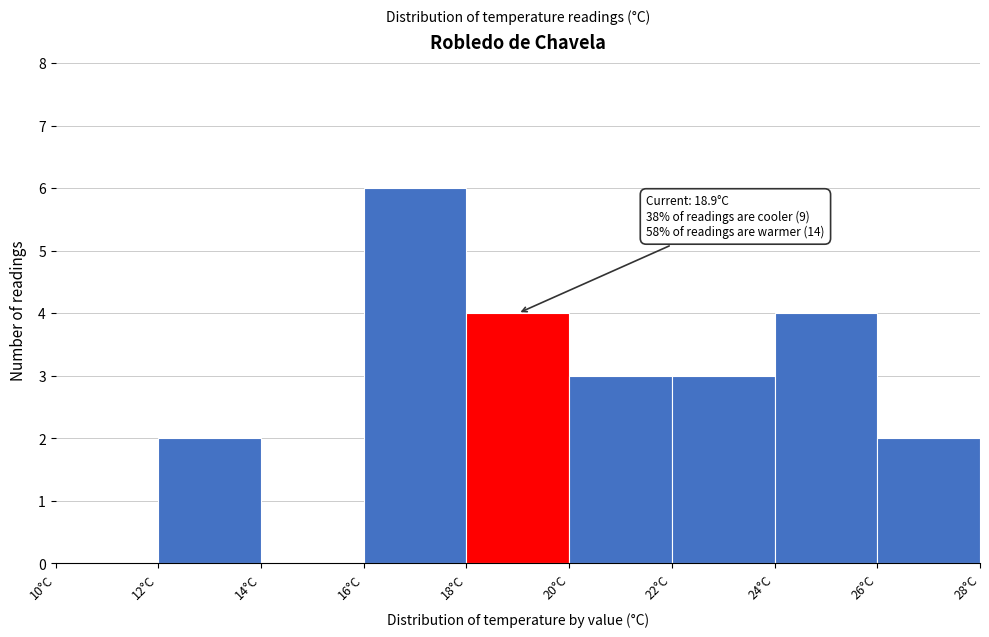

Over which range of the x-axis is the bar tallest?

16 to 18